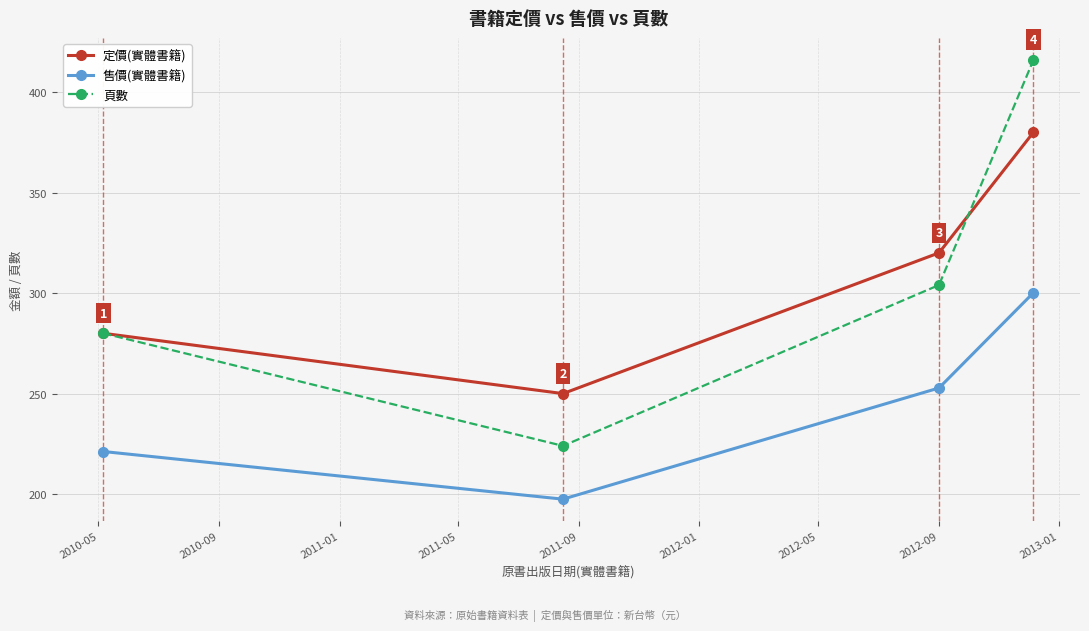

At how many categories does at least one series exceed 378?

1